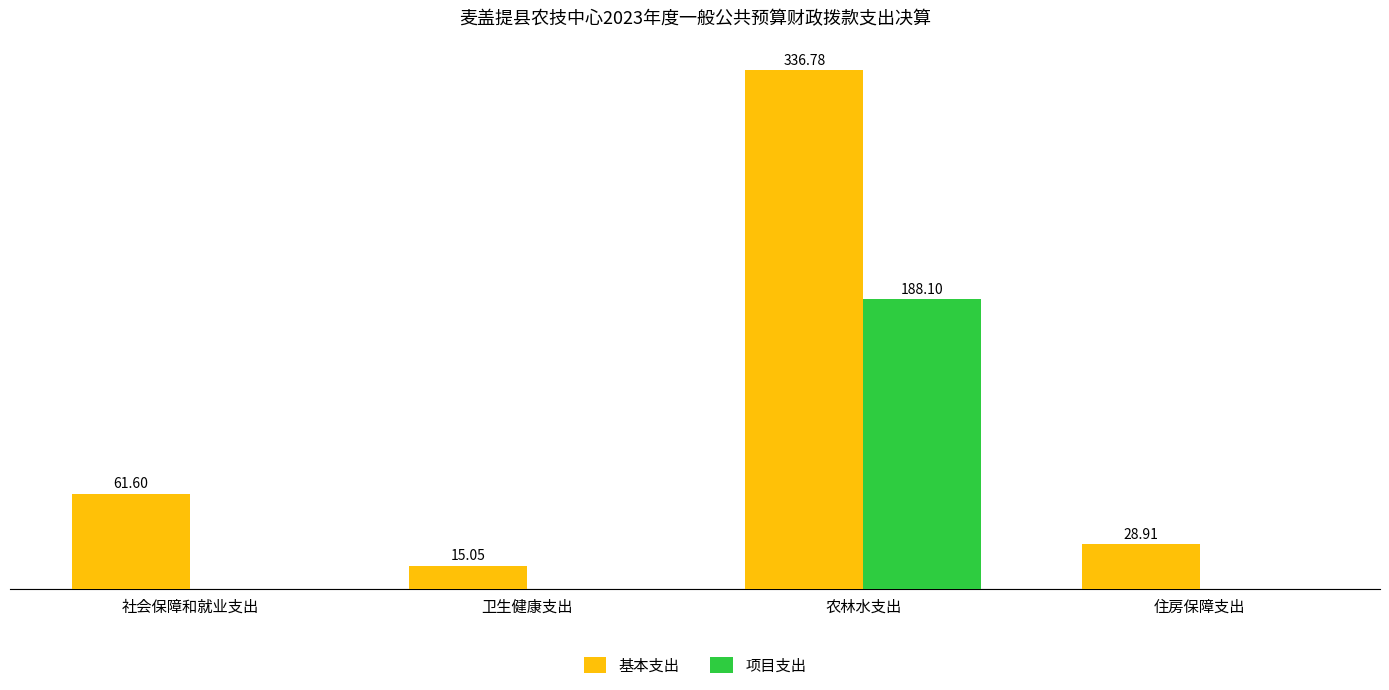

At which label is 基本支出 closest to 175?

社会保障和就业支出